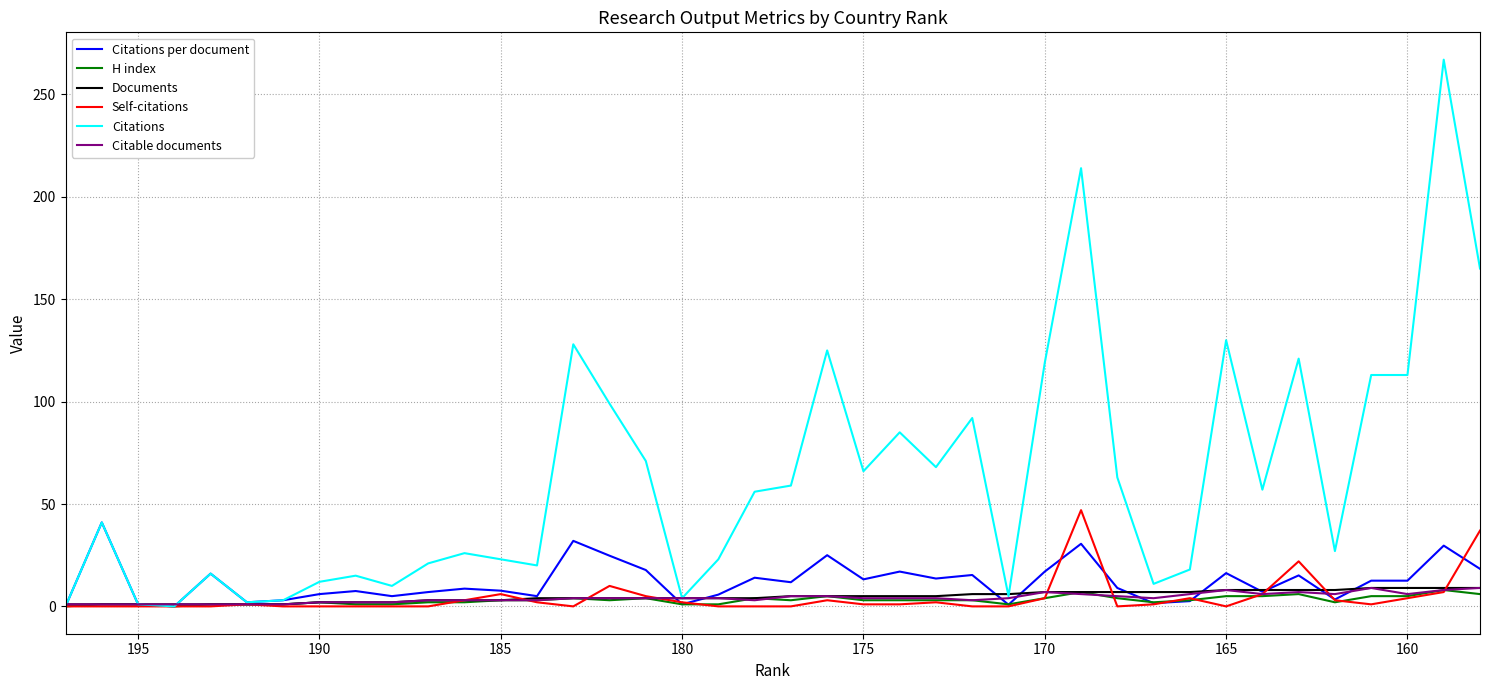

True or false: Citable documents and Citations per document cross at least once.

True